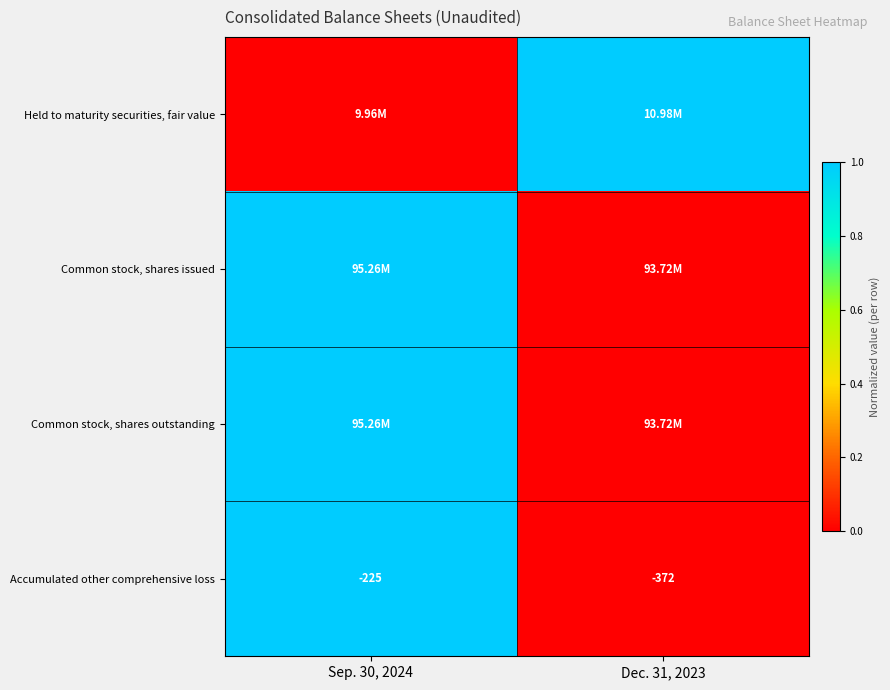

What is the sum of the Accumulated other comprehensive loss values at Dec. 31, 2023 and Sep. 30, 2024?

-597